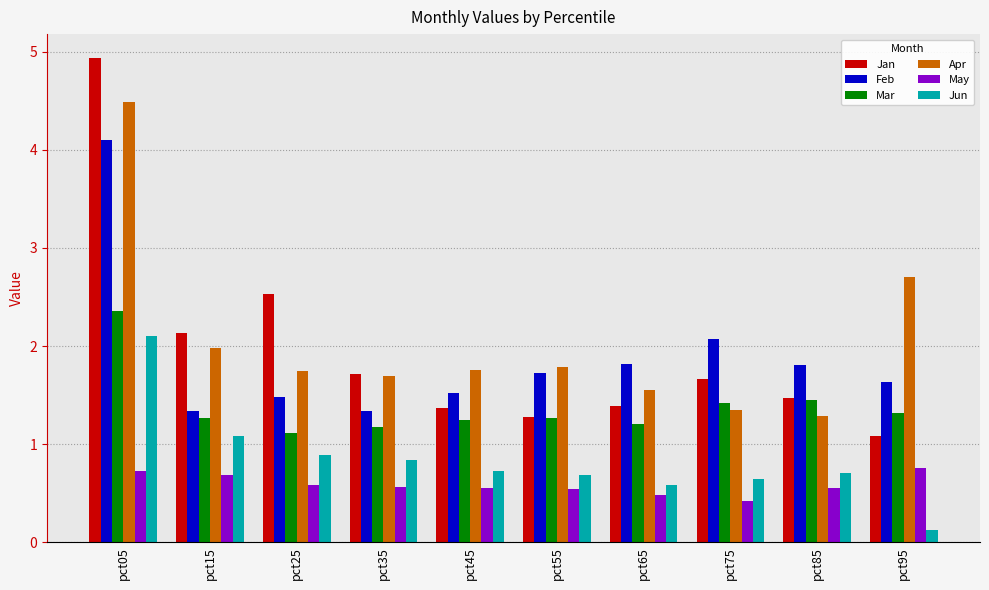

What is the sum of the May values at pct45 and pct25?

1.1